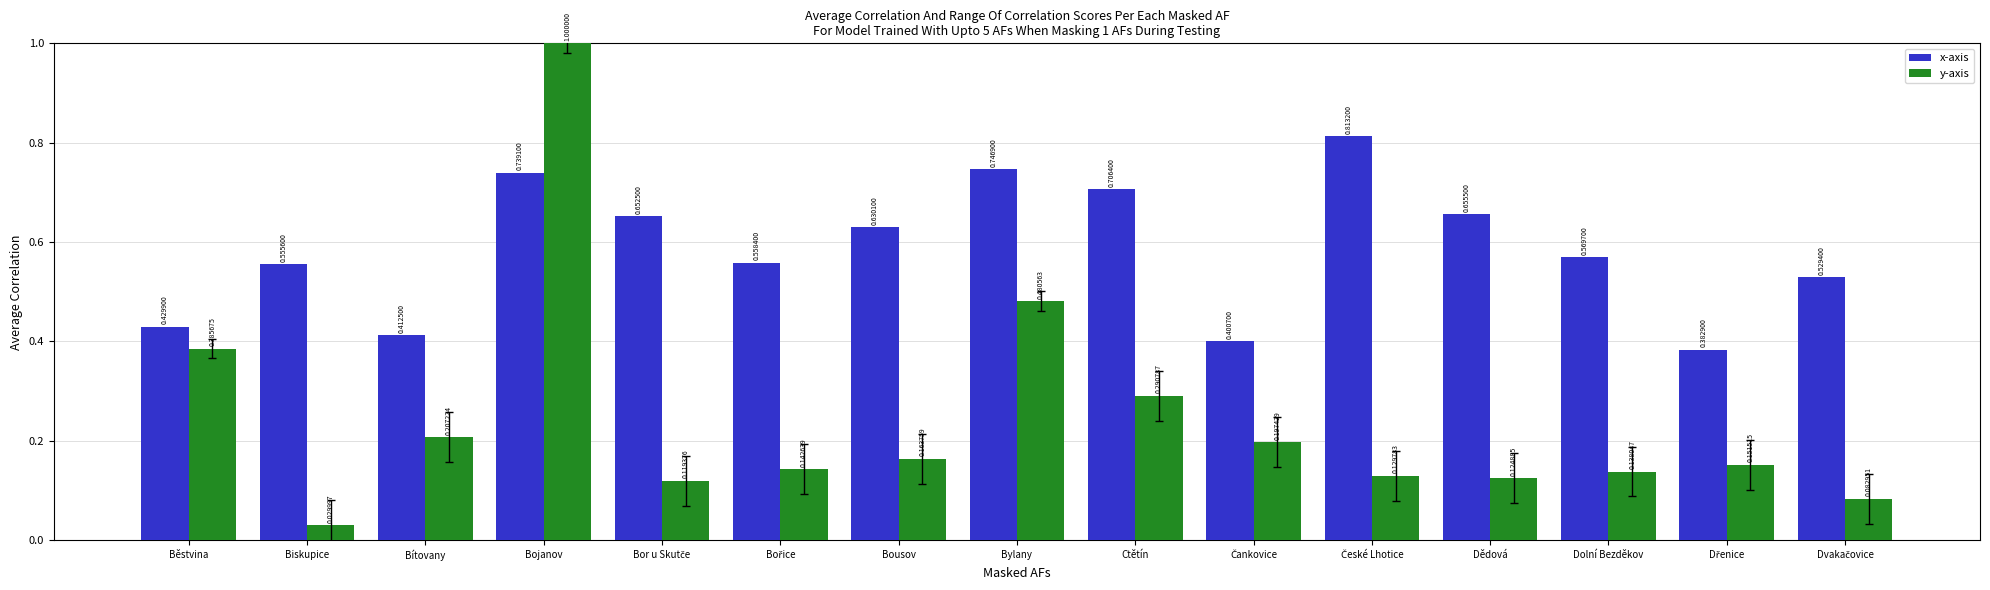

What is the sum of all y-axis values?

3.6